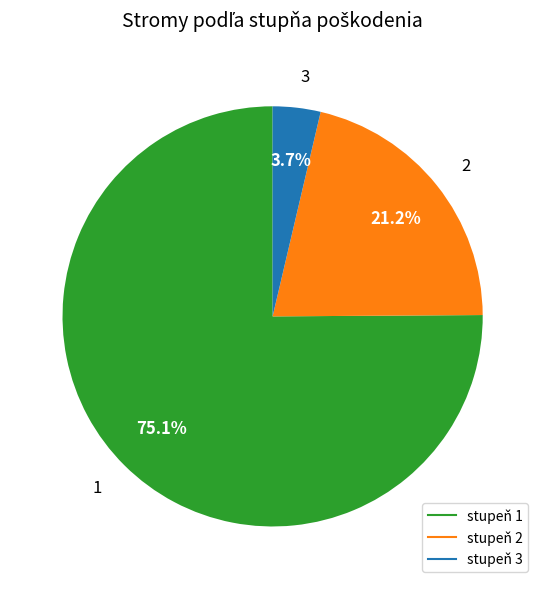

Is there a majority slice in this chart?

Yes